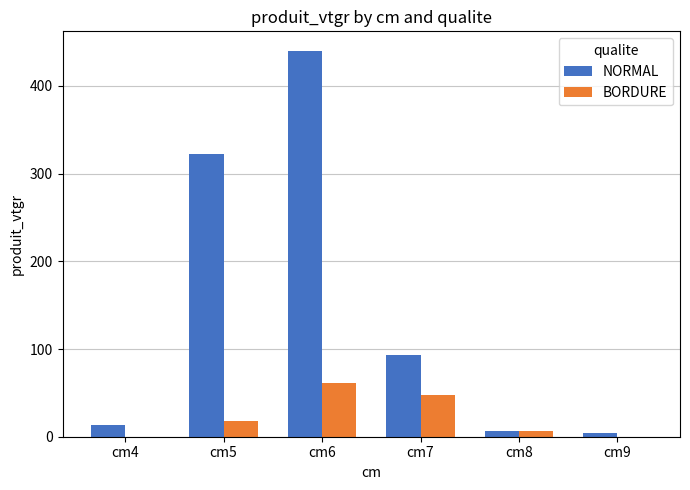

What are all the series names shown in the legend?

NORMAL, BORDURE